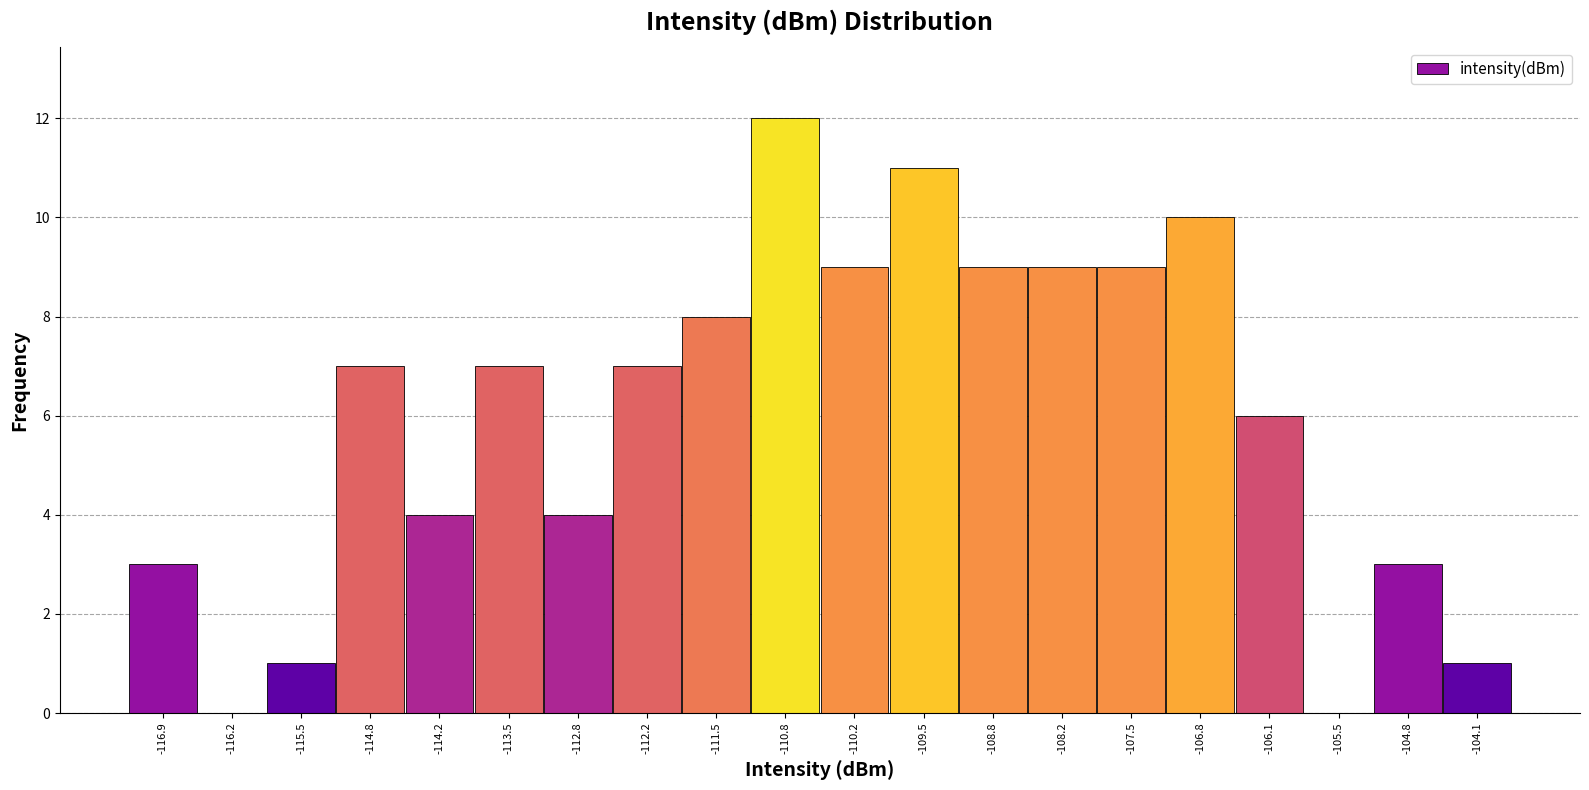

Reading left to right, list every bar in this chart as the range it spans on the x-axis followed by its height. Neither the bar edges nor the heights are printed on the chart, so give them approximately, as read against the axes.

-117.2 to -116.5: 3
-116.5 to -115.8: 0
-115.8 to -115.2: 1
-115.2 to -114.5: 7
-114.5 to -113.8: 4
-113.8 to -113.2: 7
-113.2 to -112.5: 4
-112.5 to -111.8: 7
-111.8 to -111.2: 8
-111.2 to -110.5: 12
-110.5 to -109.8: 9
-109.8 to -109.2: 11
-109.2 to -108.5: 9
-108.5 to -107.8: 9
-107.8 to -107.1: 9
-107.1 to -106.5: 10
-106.5 to -105.8: 6
-105.8 to -105.1: 0
-105.1 to -104.5: 3
-104.5 to -103.8: 1